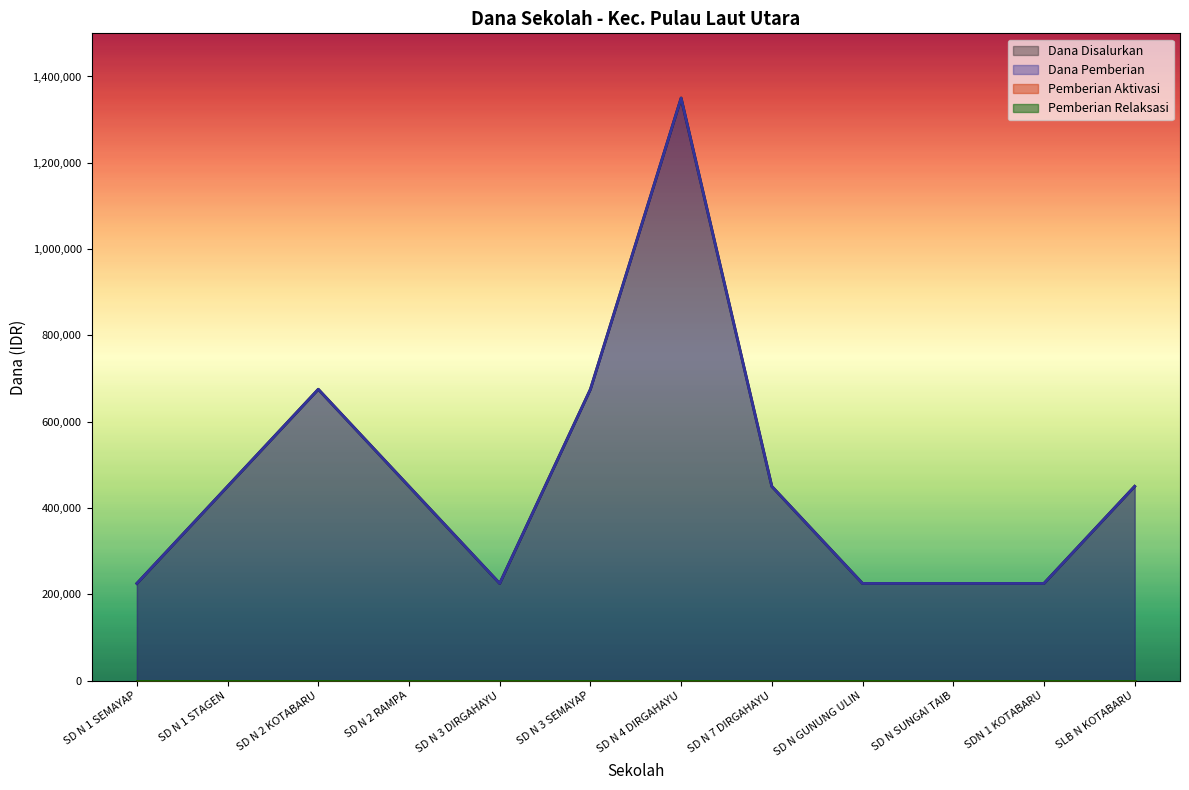

List the series in order of their peak value, highest first.

Dana Disalurkan, Dana Pemberian